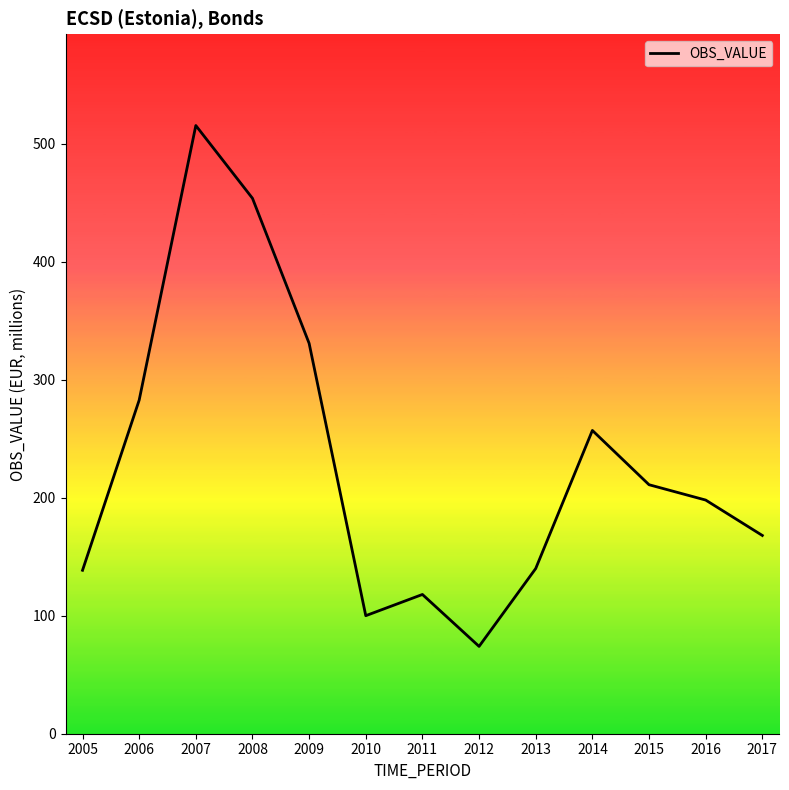

Does the chart have visible grid lines?

No